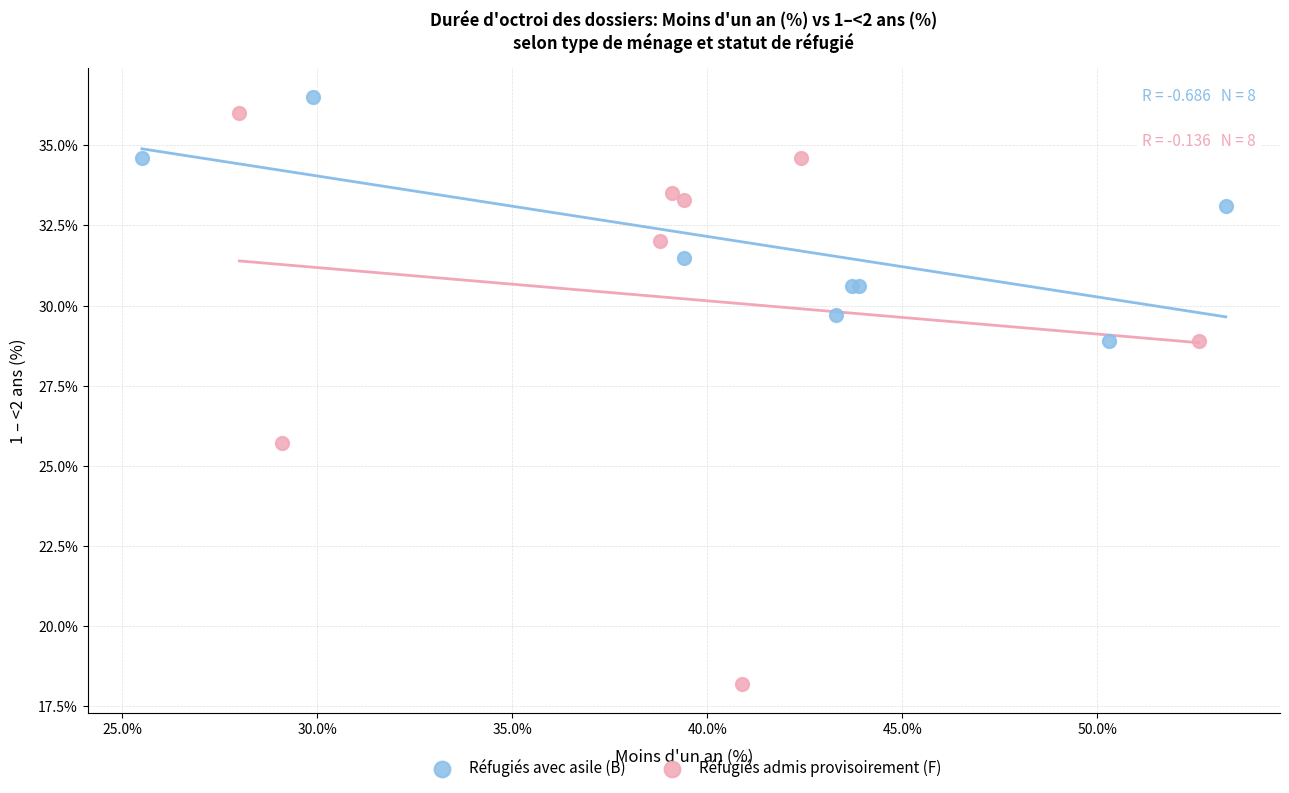

Which series has the widest spread of Y values?

Réfugiés admis provisoirement (F)